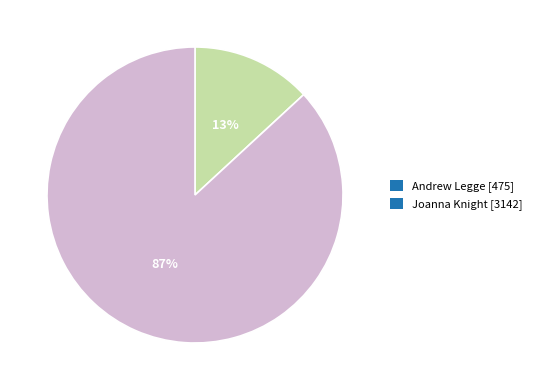

To the nearest percent, what portion does Andrew represent?

13%